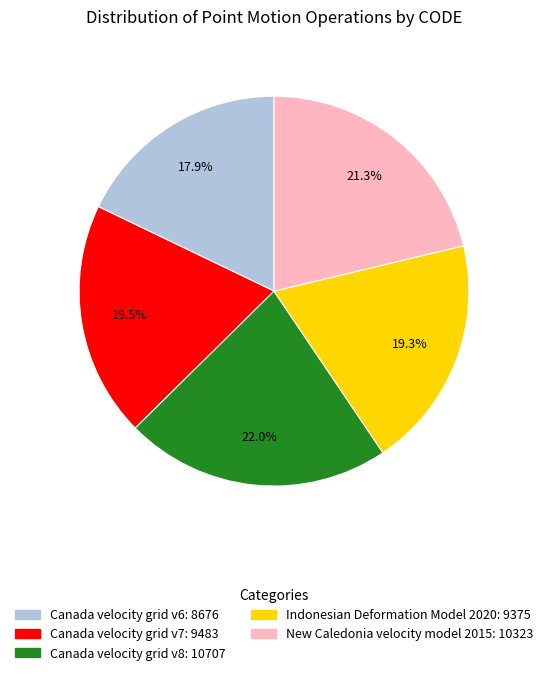

True or false: Indonesian Deformation Model 2020 accounts for 6% of the total.

False